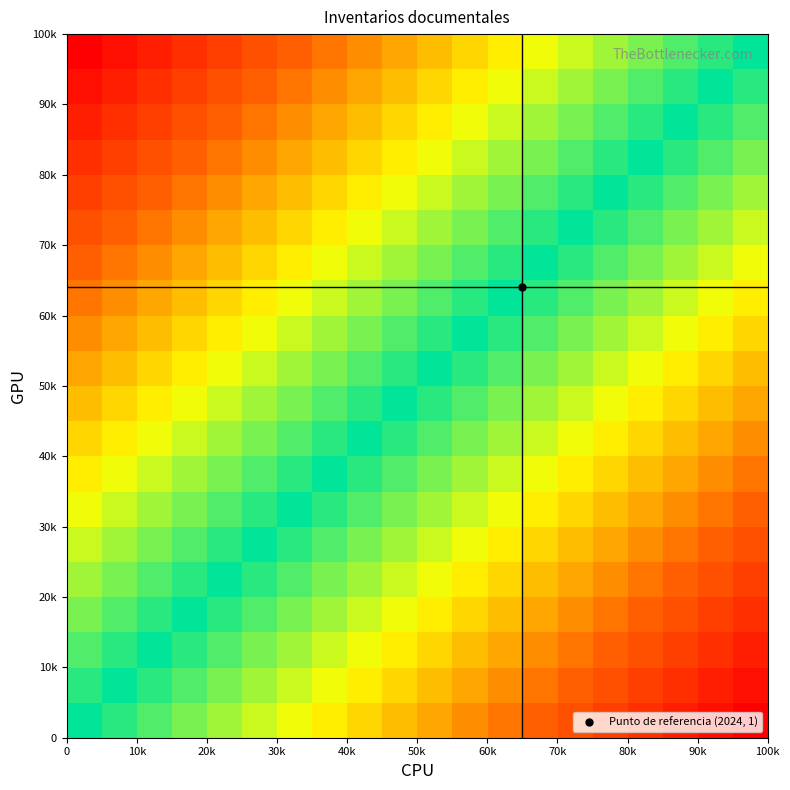

Count the number of data series in this chart.

20